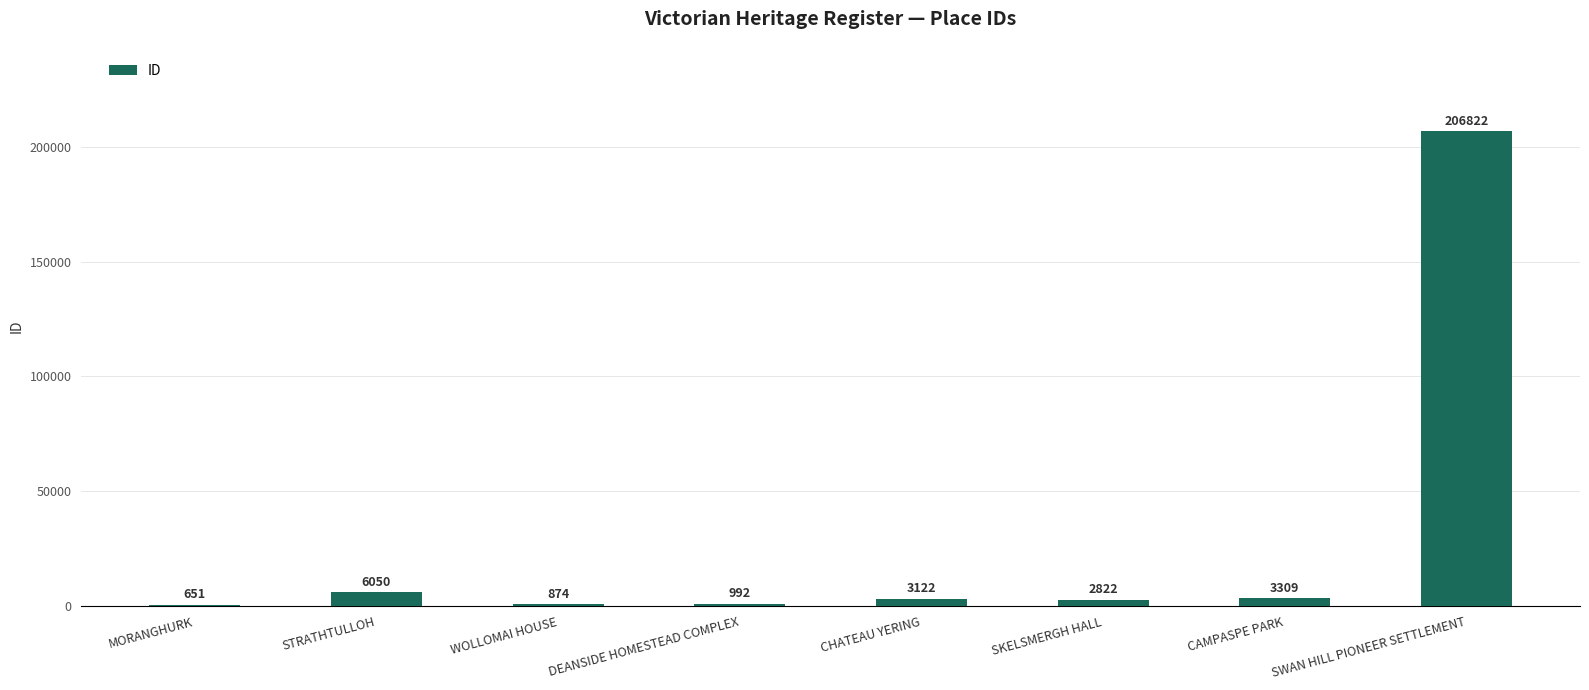

What is the sum of the values at STRATHTULLOH and CAMPASPE PARK?

9359